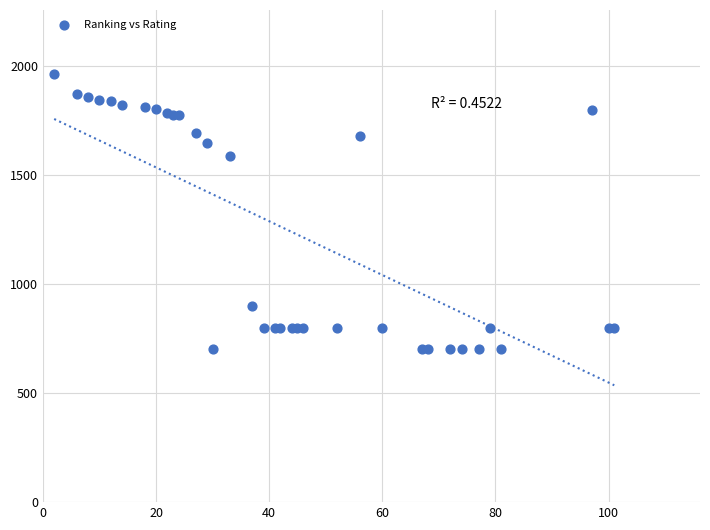

What Y value in the scatter plot is closest to 1330?

1584